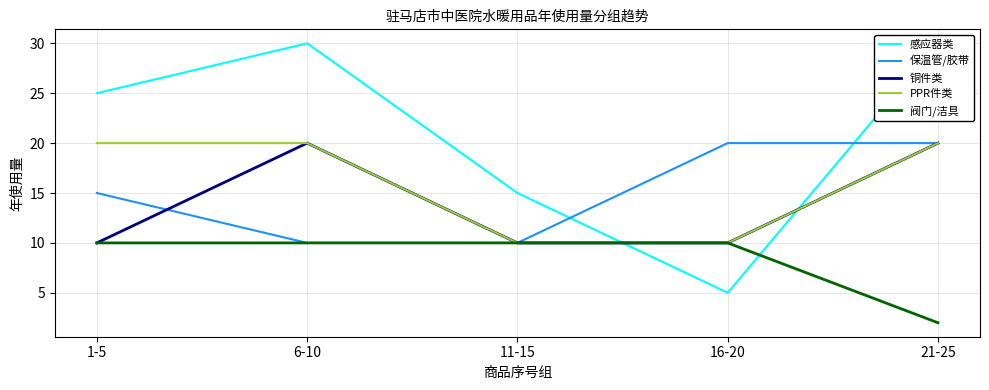

At which category is the sum across all series the highest?

21-25